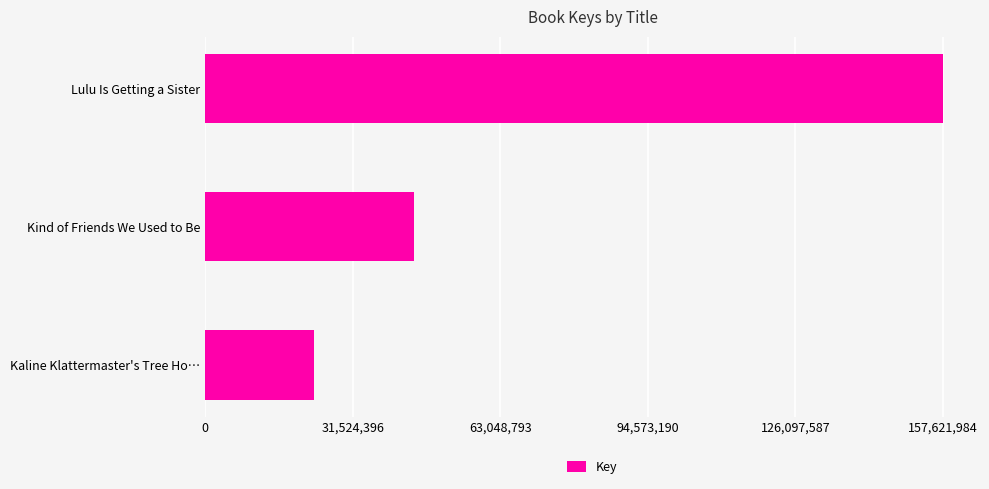

True or false: the data shows 44619037 at Kind of Friends We Used to Be.

True